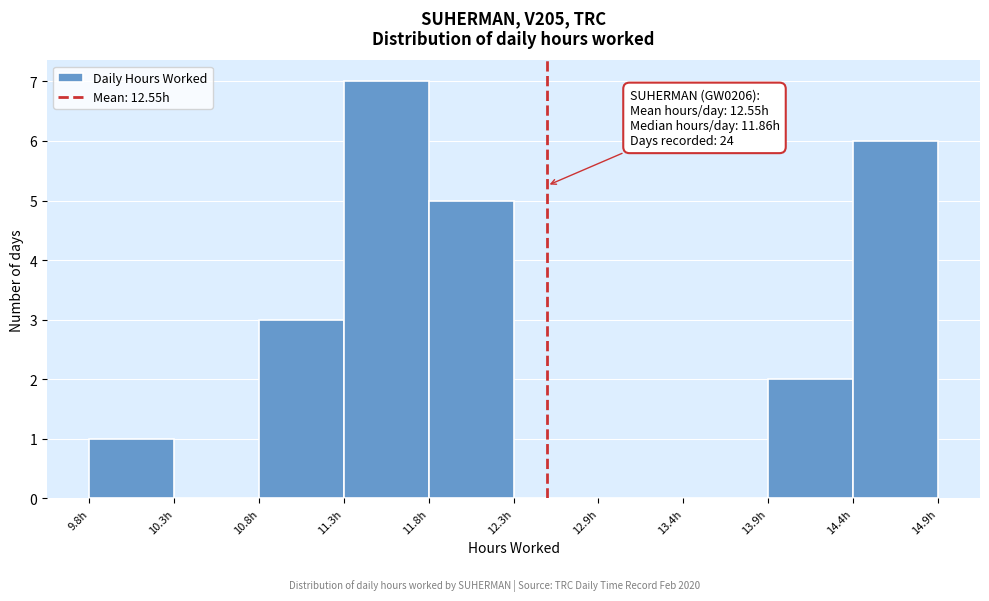

Which range on the x-axis has the tallest bar?

11.3 to 11.8